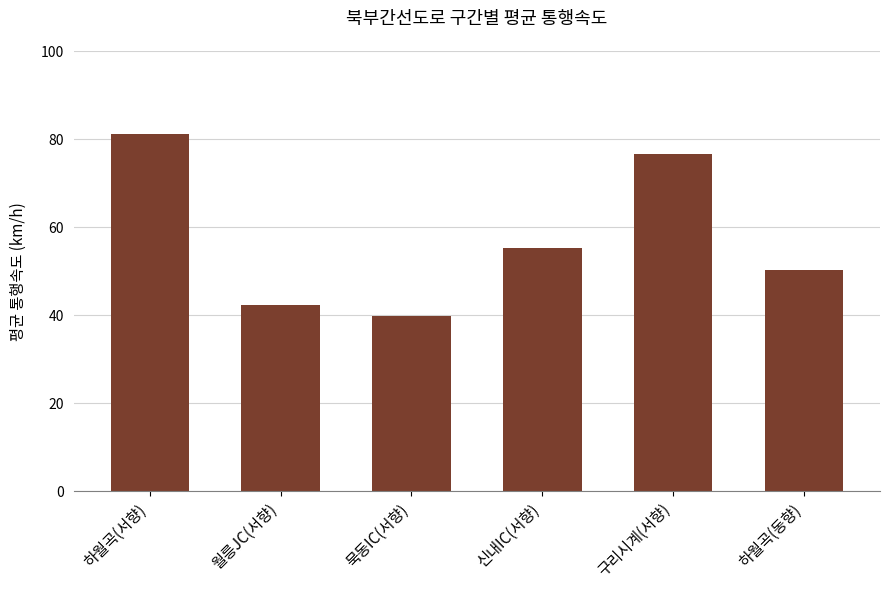

What is the value of the 1st bar from the left?

81.1